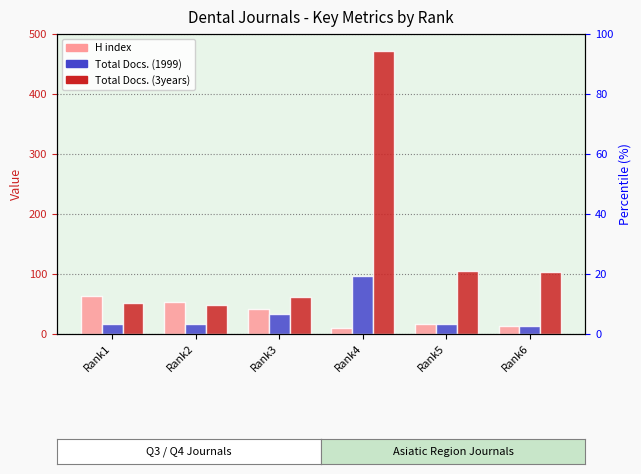

What is the difference between the maximum and second lowest values in the Total Docs. (1999) series?

80